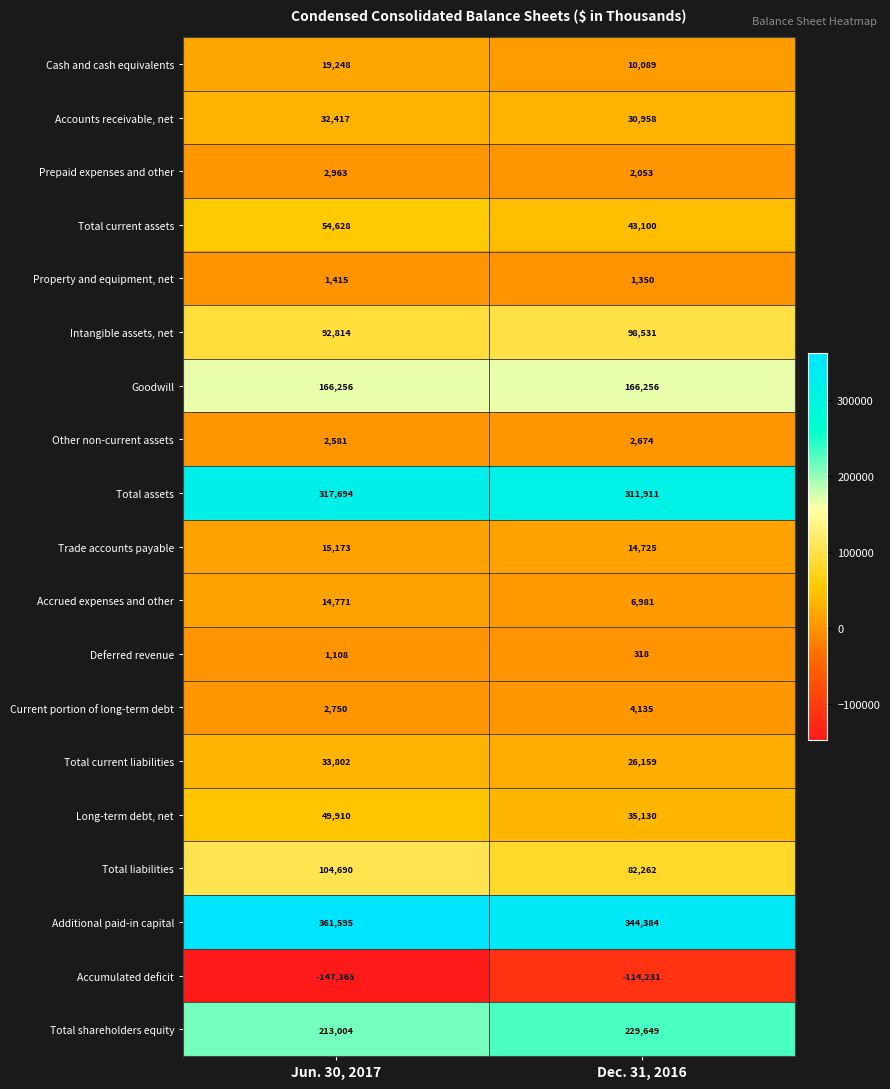

Which series has the largest range (max minus min)?

Accumulated deficit